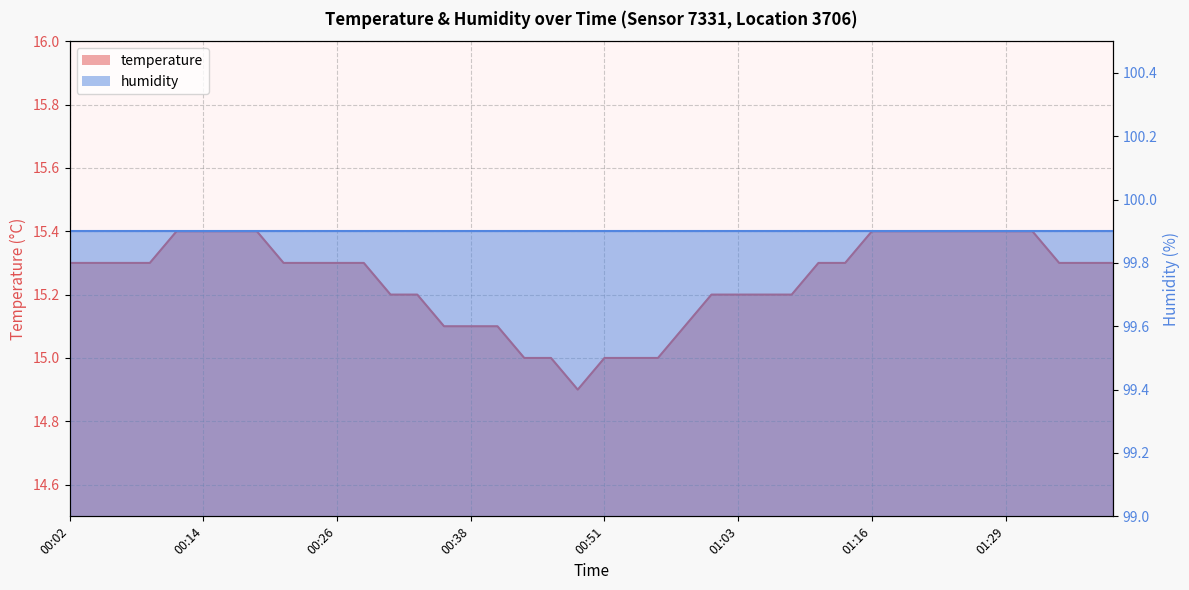

Rank the categories by value from highest to lowest.

00:11, 00:14, 00:16, 00:19, 01:16, 01:18, 01:21, 01:24, 01:26, 01:29, 01:31, 00:02, 00:04, 00:06, 00:09, 00:21, 00:24, 00:26, 00:29, 01:11, 01:13, 01:34, 01:36, 01:39, 00:31, 00:33, 01:00, 01:03, 01:06, 01:08, 00:36, 00:38, 00:41, 00:58, 00:43, 00:46, 00:51, 00:53, 00:56, 00:48